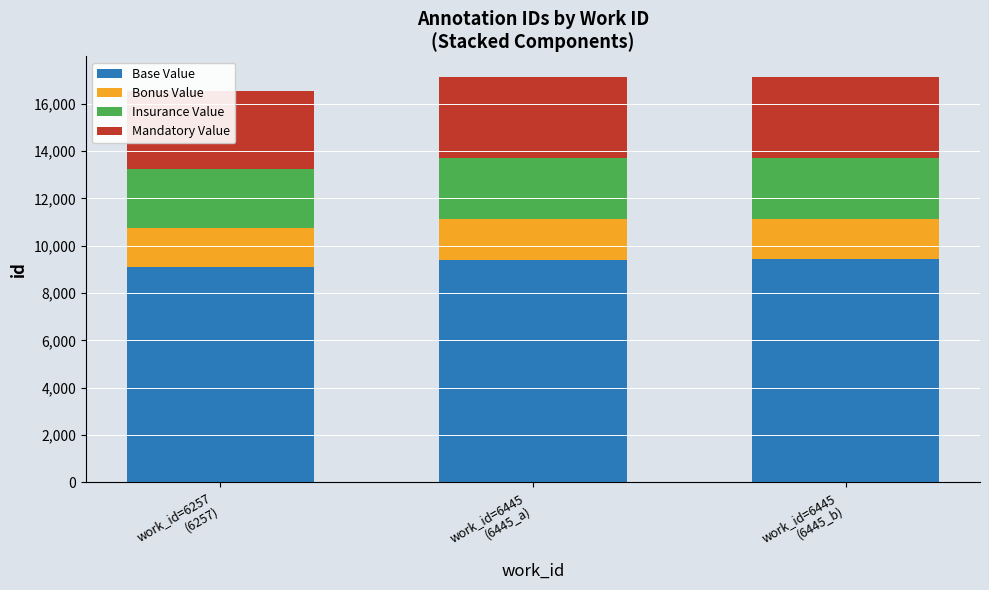

Which category has the highest value across all series?

work_id=6445
(6445_b)